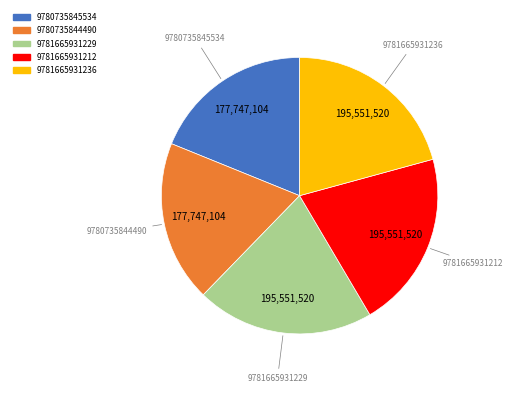

How many slices are in this pie chart?

5